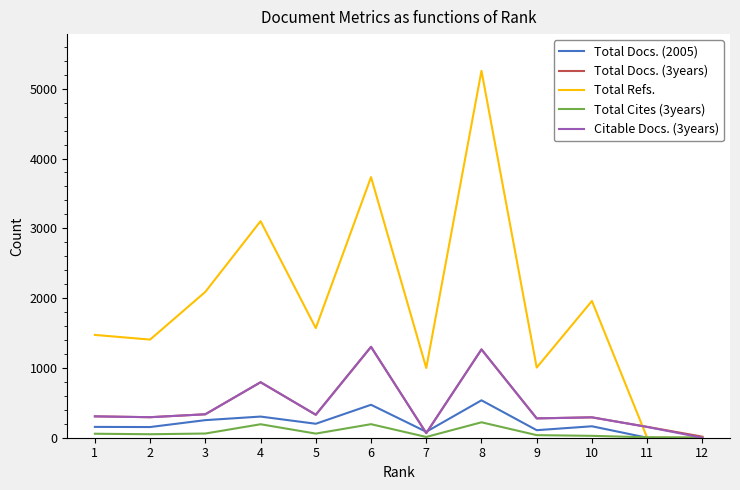

What is the approximate value of Total Refs. at 8, to the nearest 10?

5260